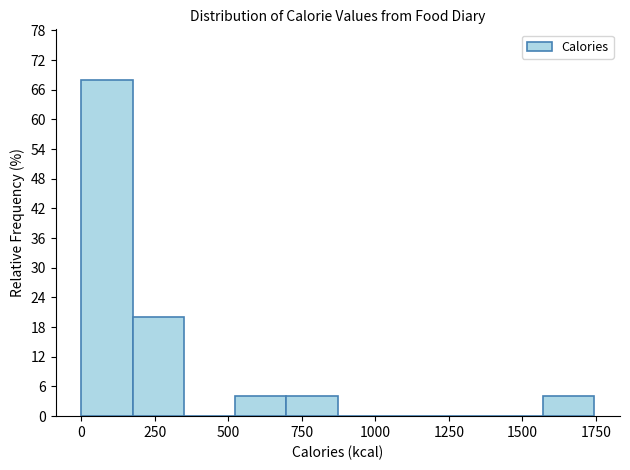

Around what value on the x-axis is the tallest bar? Give the approximate position of its centre, as read against the axis.

100